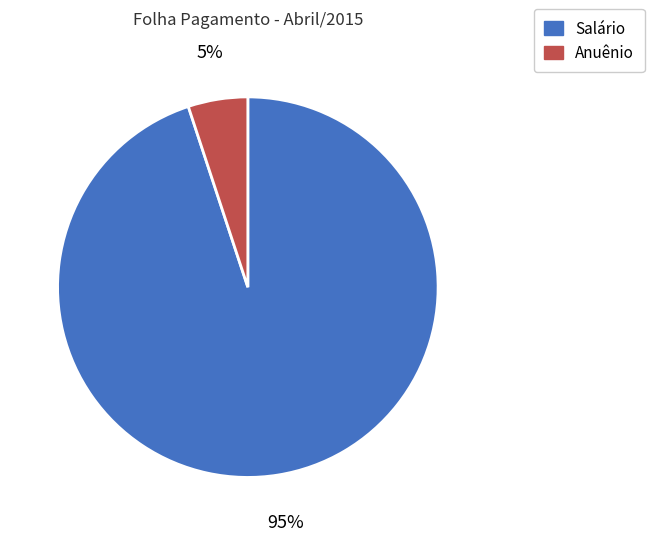

Is there any slice that represents more than half of the pie?

Yes